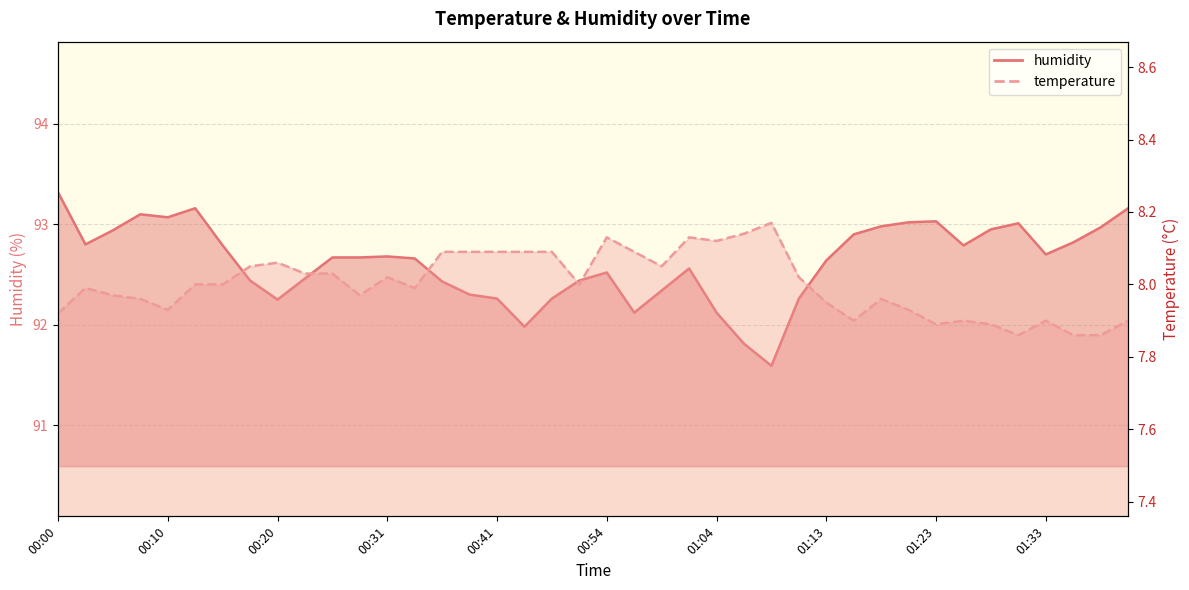

True or false: humidity and temperature cross at least once.

False